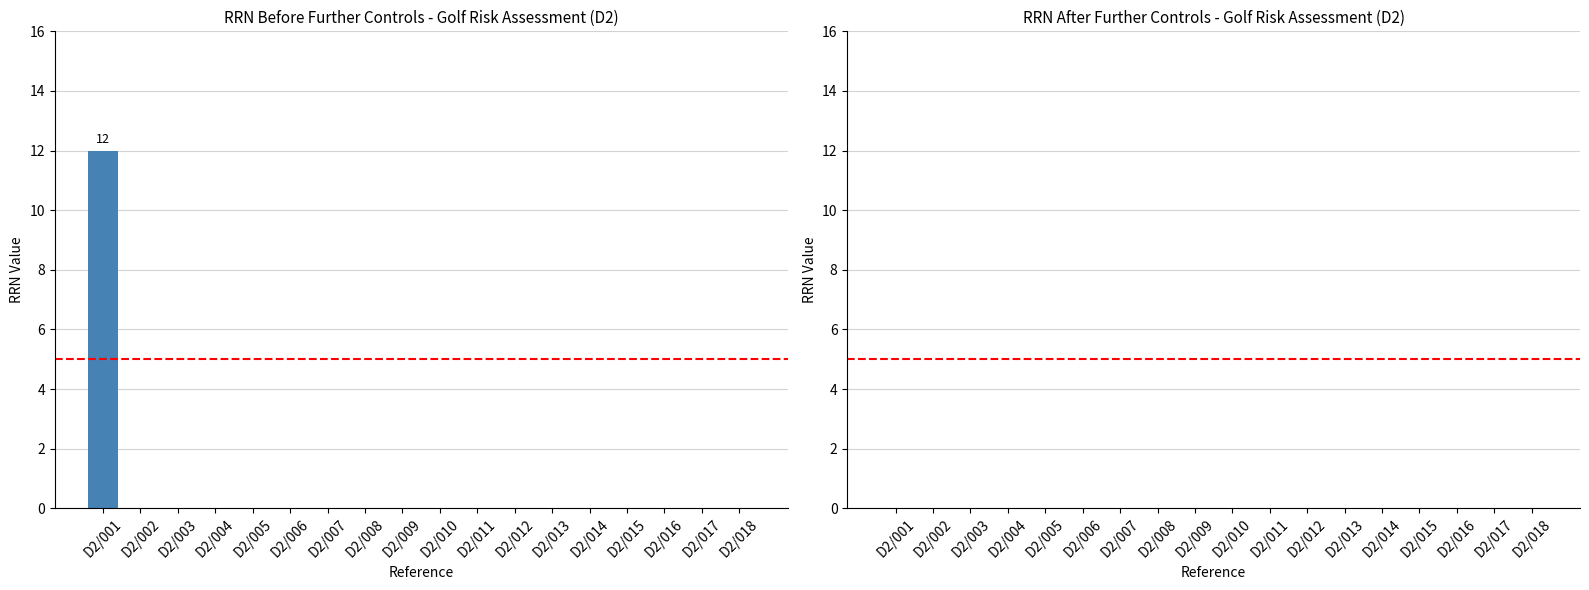

Reading left to right, extract all data points from this chart.

D2/001=12	D2/002=0	D2/003=0	D2/004=0	D2/005=0	D2/006=0	D2/007=0	D2/008=0	D2/009=0	D2/010=0	D2/011=0	D2/012=0	D2/013=0	D2/014=0	D2/015=0	D2/016=0	D2/017=0	D2/018=0